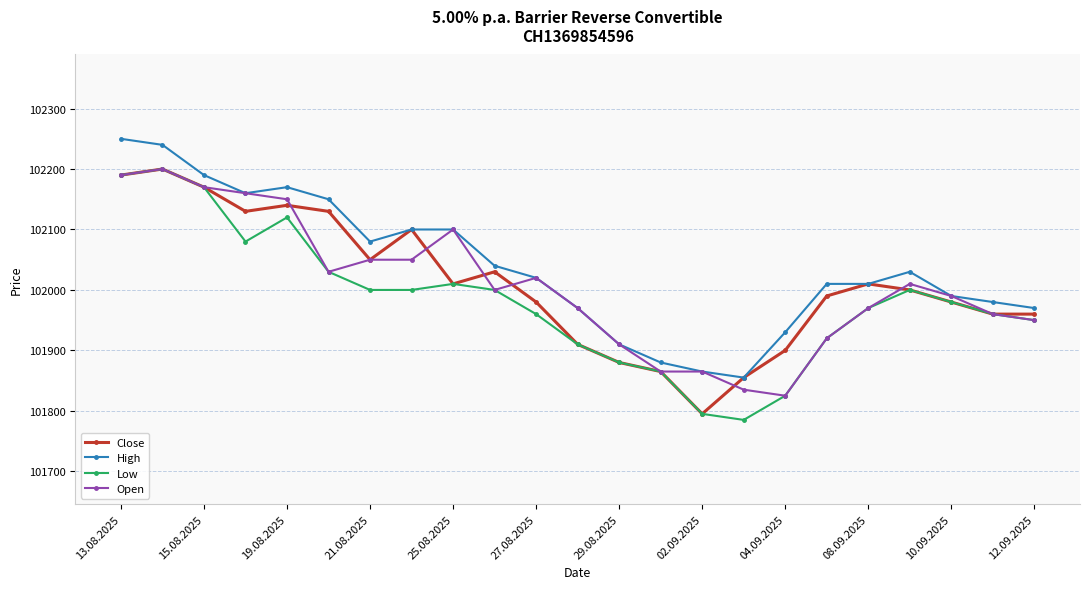

What is the sum of all Close values?

2346235